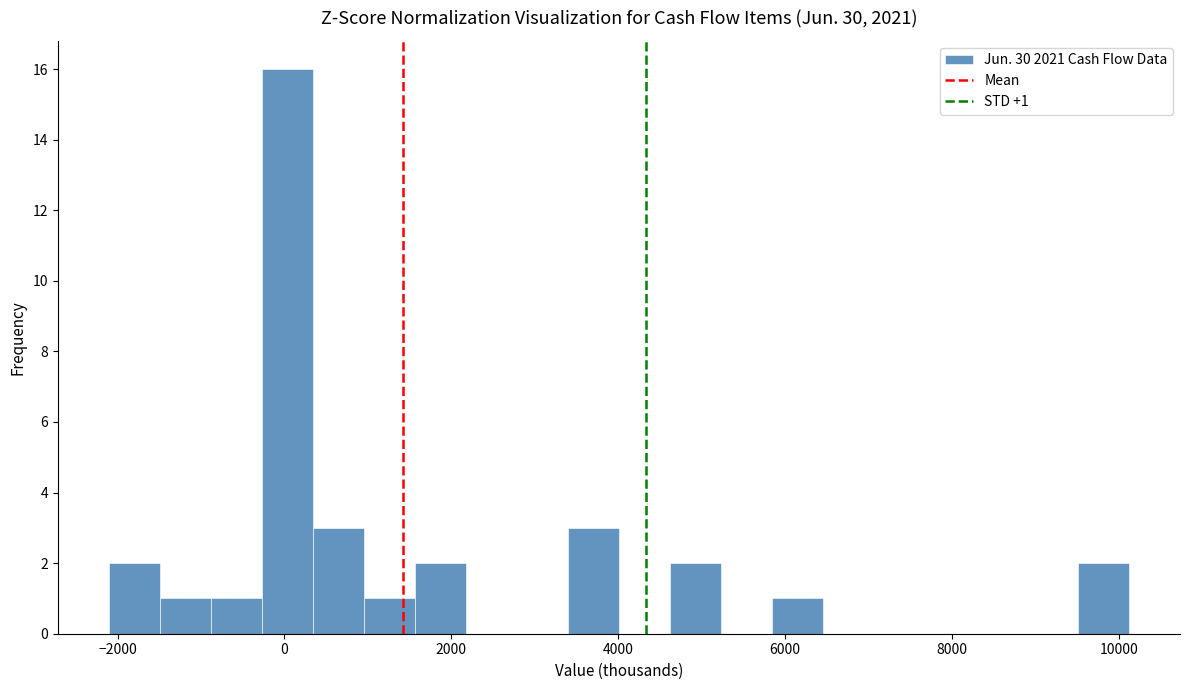

Around what value on the x-axis is the tallest bar? Give the approximate position of its centre, as read against the axis.

0